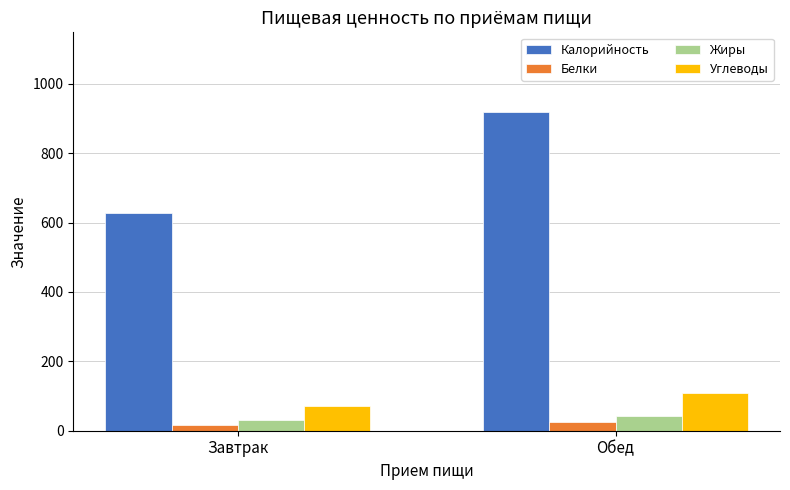

How many data points in Калорийность are above 918?

1